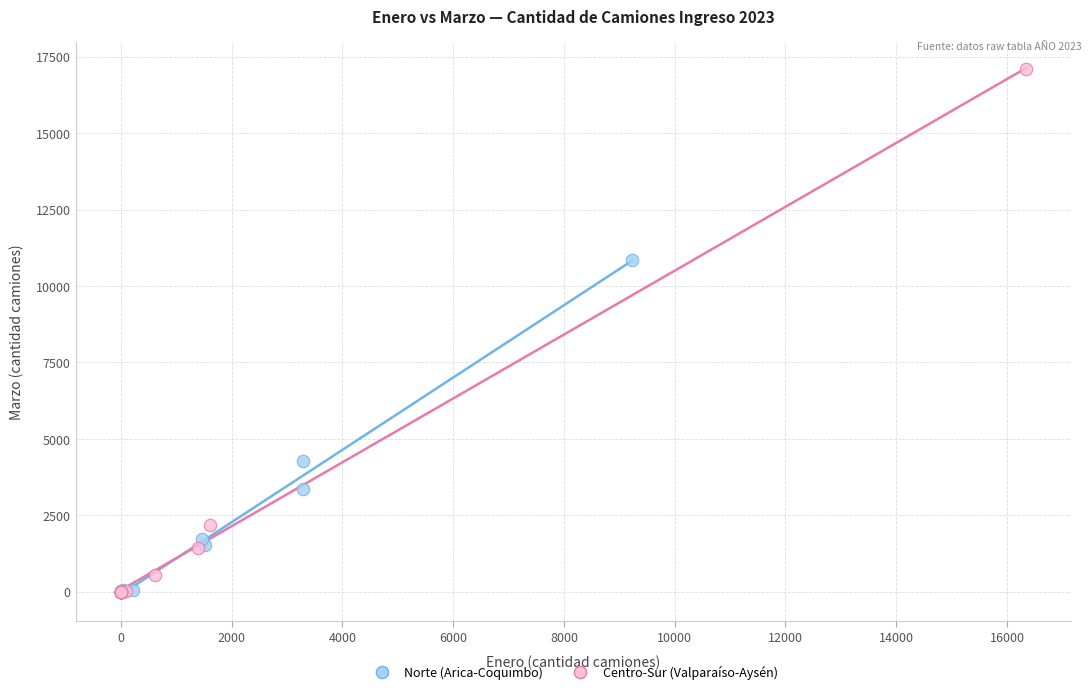

Which series contains the highest Y value?

Centro-Sur (Valparaíso-Aysén)